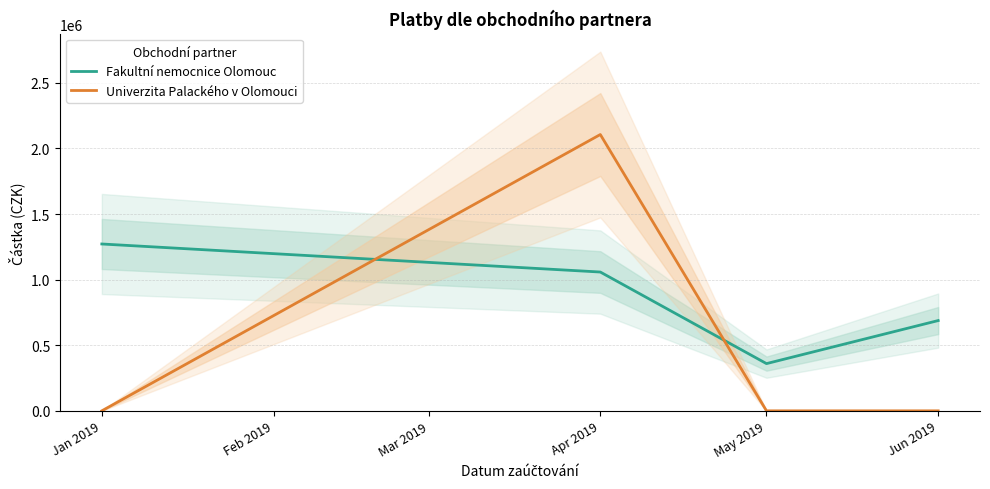

Where do Fakultní nemocnice Olomouc and Univerzita Palackého v Olomouci first cross each other?

Jan 2019 and Apr 2019